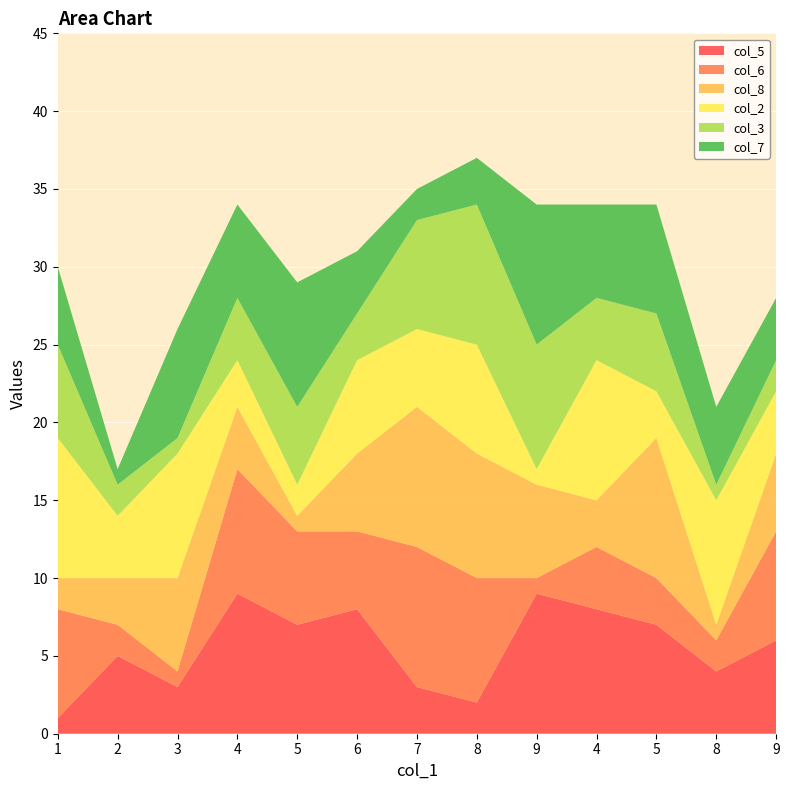

Reading right to left, list all the values displayed in this chart.

col_5: 6	4	7	8	9	2	3	8	7	9	3	5	1
col_6: 7	2	3	4	1	8	9	5	6	8	1	2	7
col_8: 5	1	9	3	6	8	9	5	1	4	6	3	2
col_2: 4	8	3	9	1	7	5	6	2	3	8	4	9
col_3: 2	1	5	4	8	9	7	3	5	4	1	2	6
col_7: 4	5	7	6	9	3	2	4	8	6	7	1	5